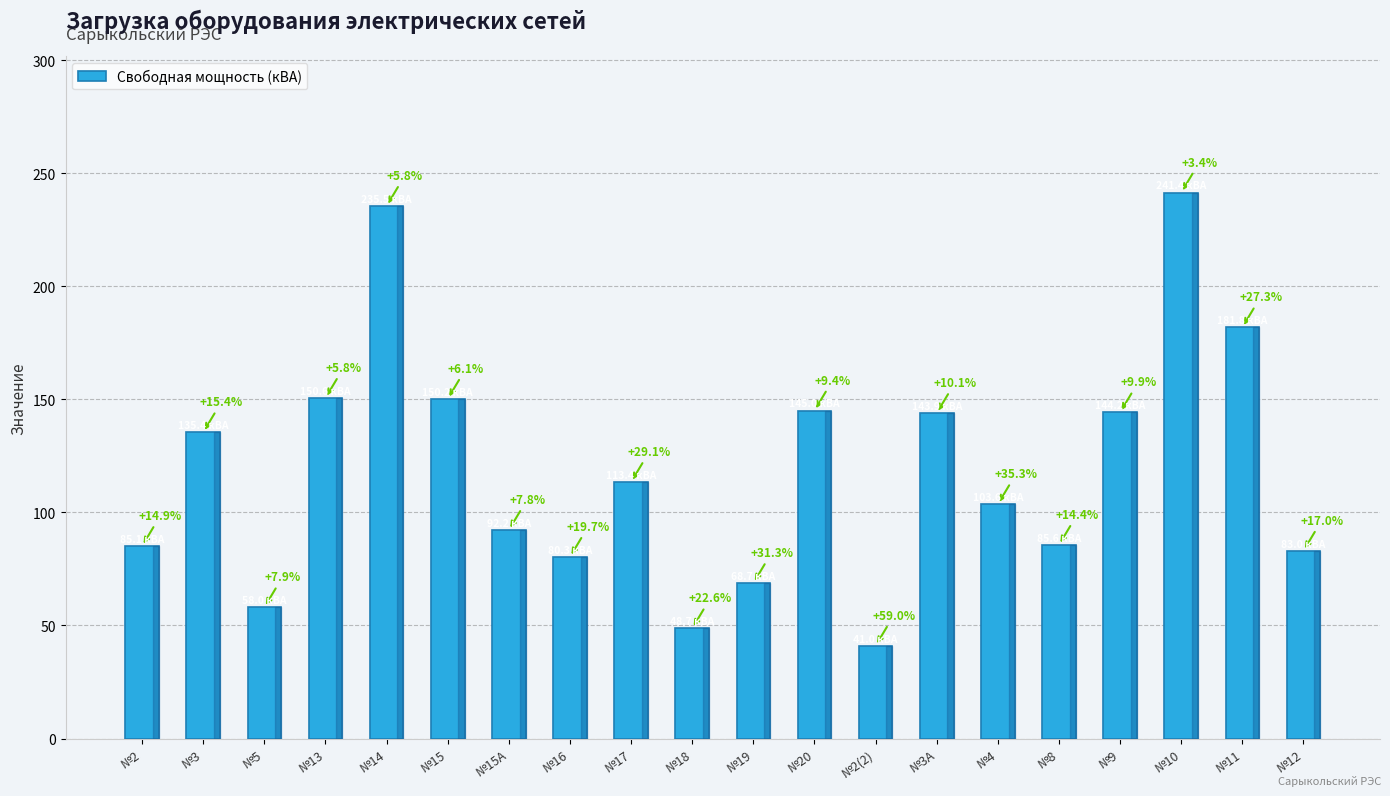

Are the bars horizontal?

No